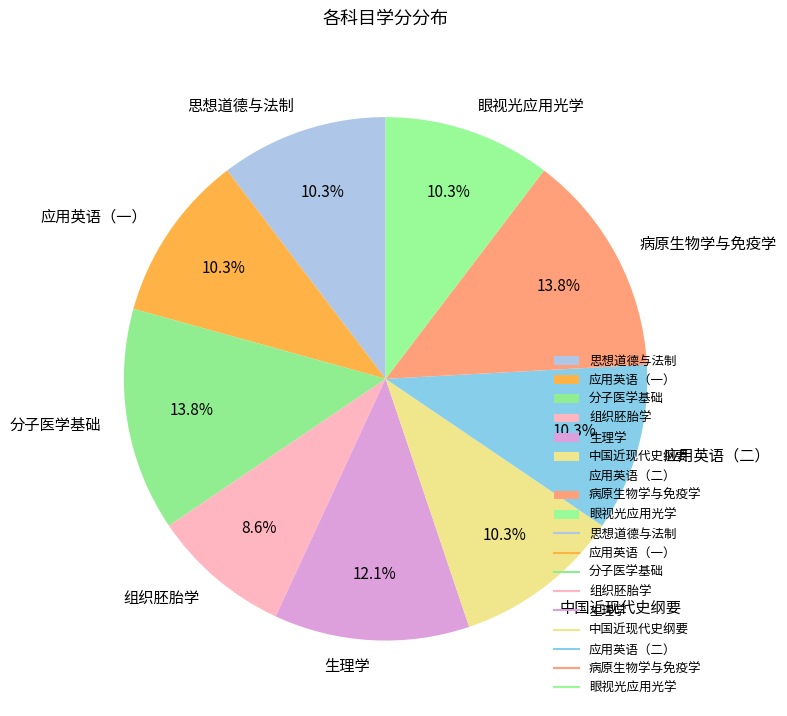

How many slices are in this pie chart?

9